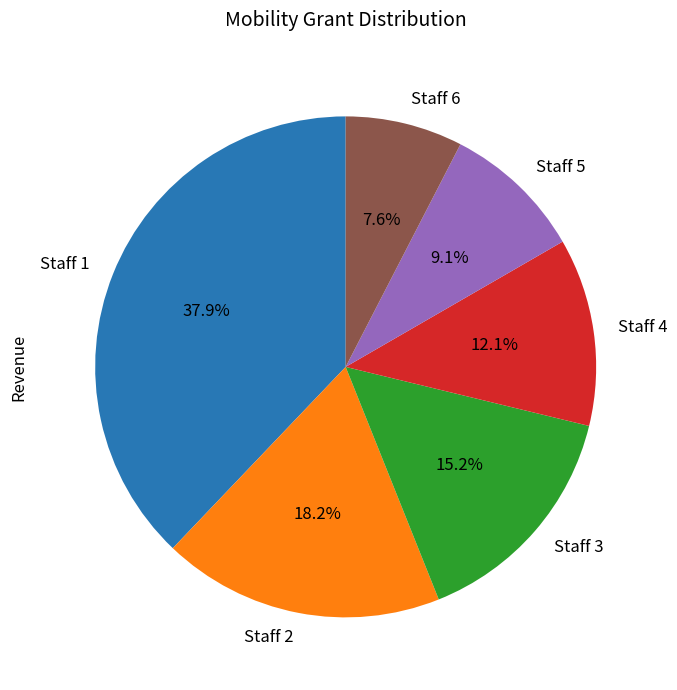

What is the ratio of the value at Staff 6 to the value at Staff 2?

0.4